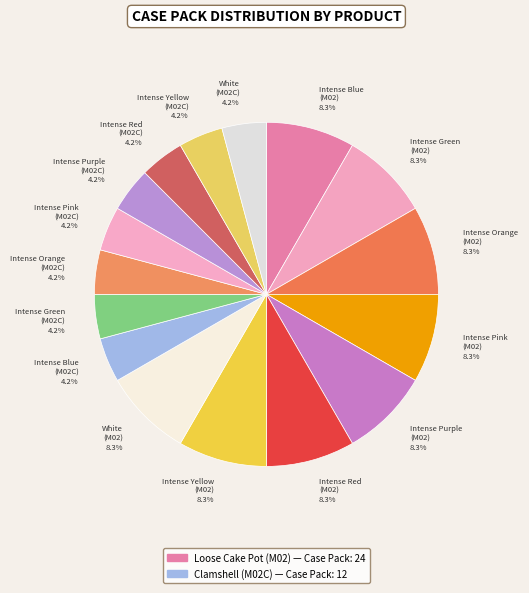

Do Intense Green (M02) and Intense Blue (M02) together represent more than half of the pie?

No